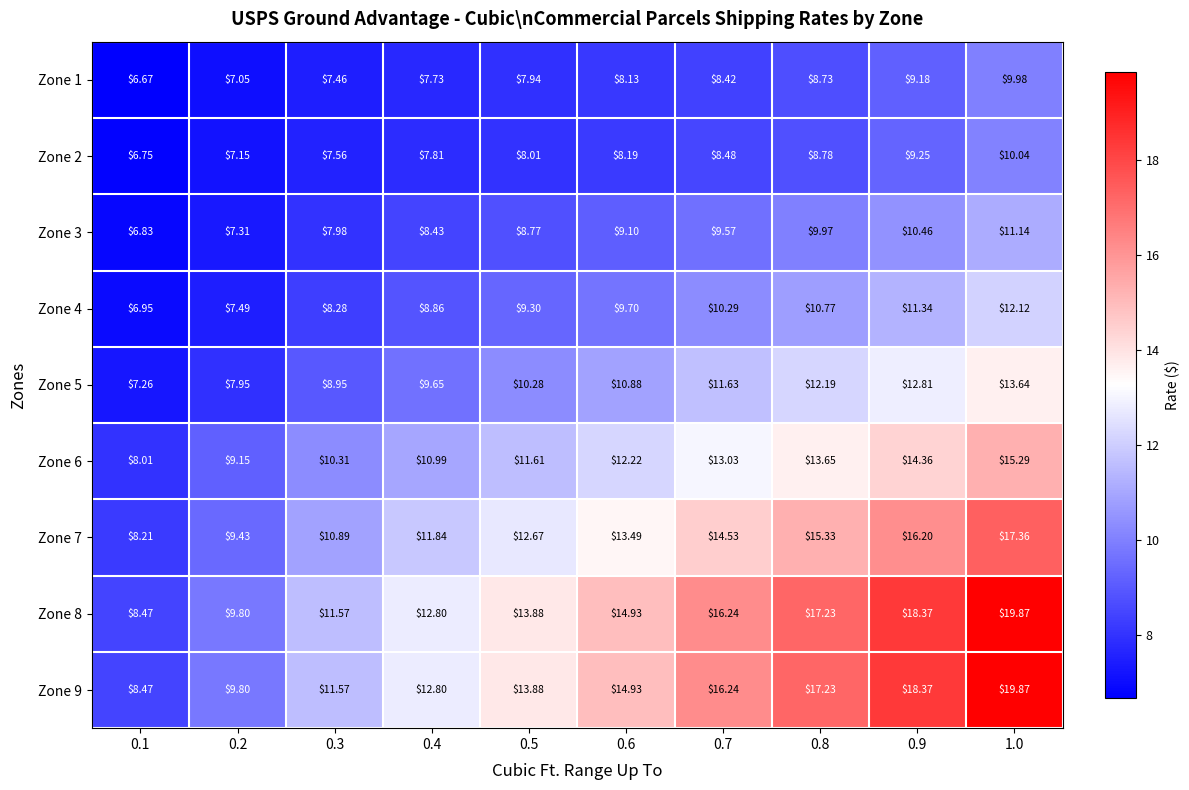

Is the value of Zone 6 at 0.5 greater than the value of Zone 9 at 0.6?

No